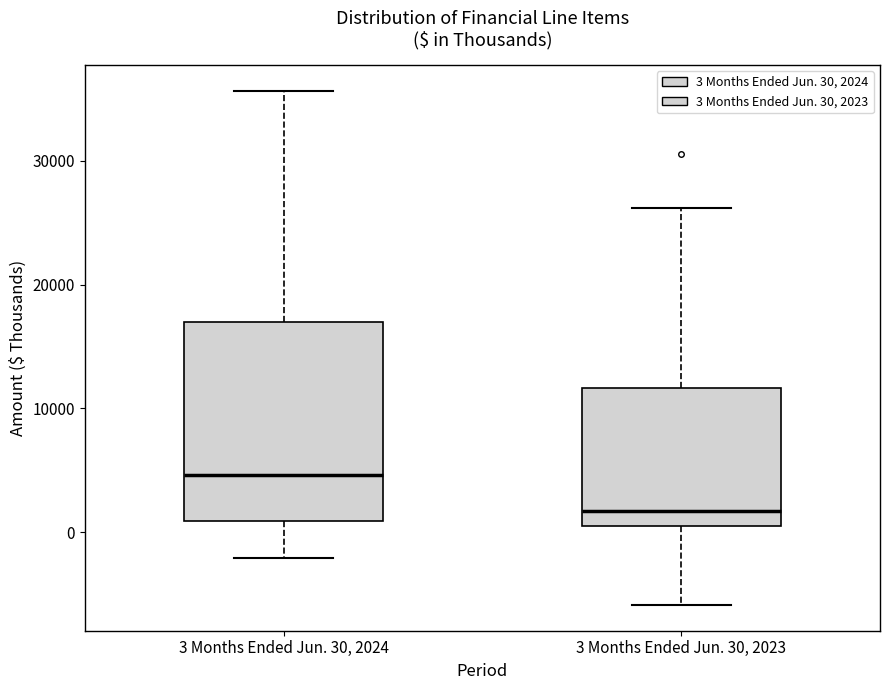

Reading left to right, transcribe this box plot: for each box, give where its median line is, the range the box spans, and where its two whiskers end, as read against the y-axis. The values are not printed on the chart, so give them approximately, as read against the axis.

3 Months Ended Jun. 30, 2024: median 5000, box 1000 to 17000, whiskers -2000 to 36000
3 Months Ended Jun. 30, 2023: median 2000, box 1000 to 12000, whiskers -6000 to 26000